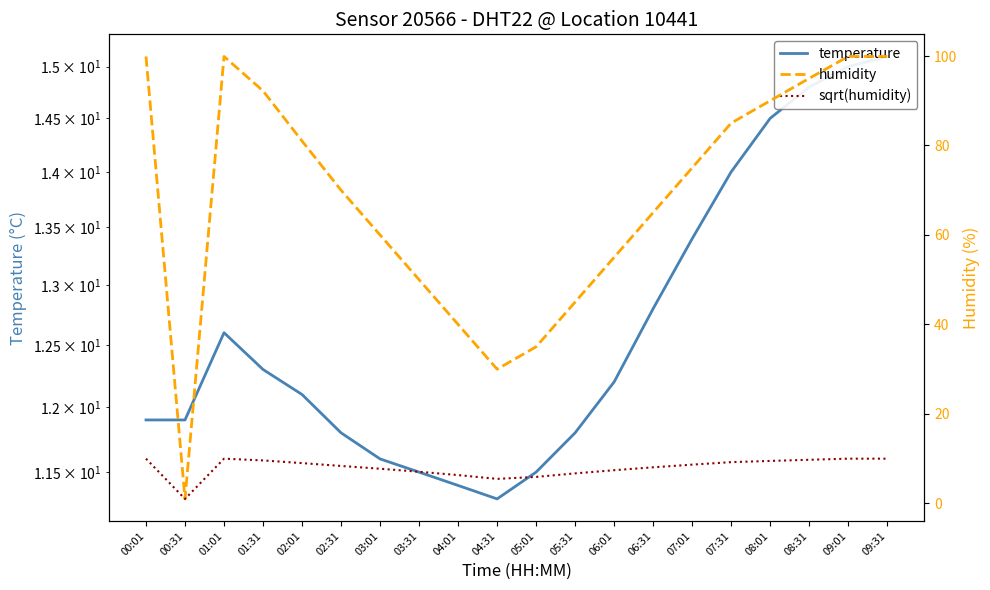

What is the highest value of the sqrt(humidity) series?

10.0